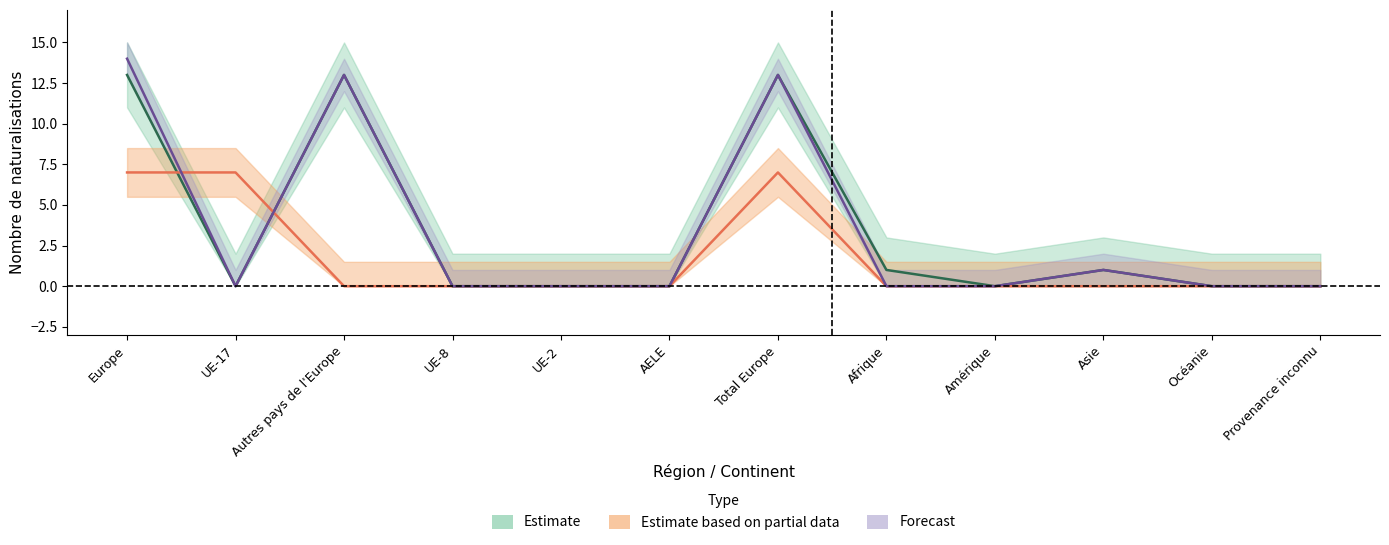

The value of Total LEtr / OASA at UE-2 is 0. True or false?

True